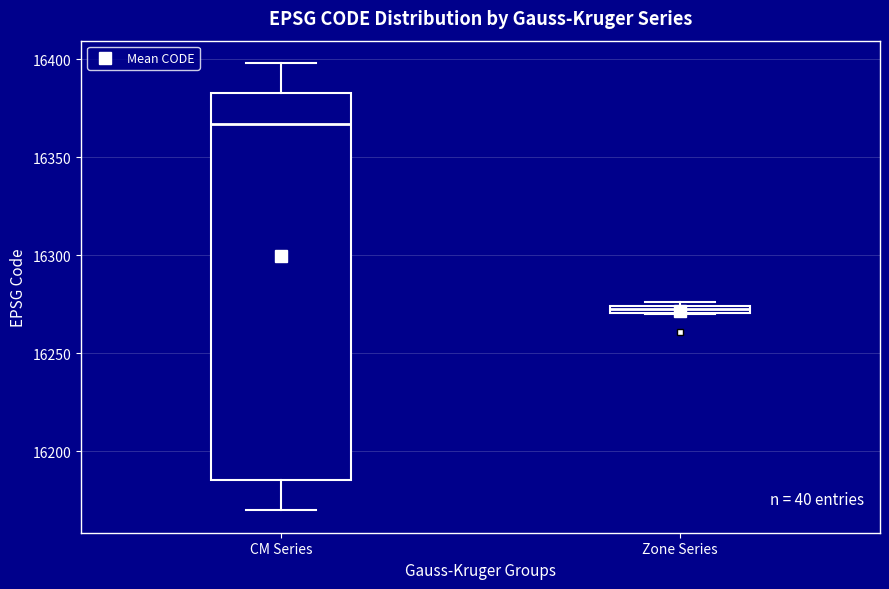

Comparing the boxes themselves (not the whiskers), which one is the tallest?

CM Series